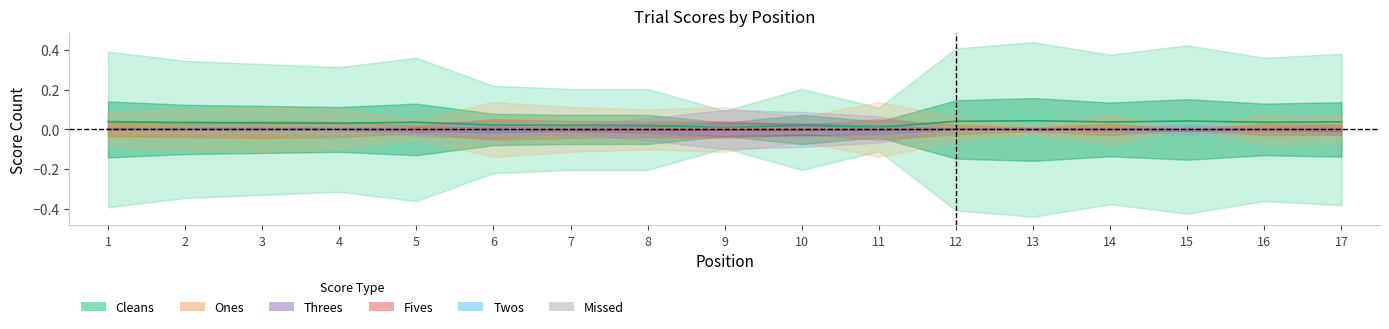

True or false: Fives and Twos intersect in this chart.

False